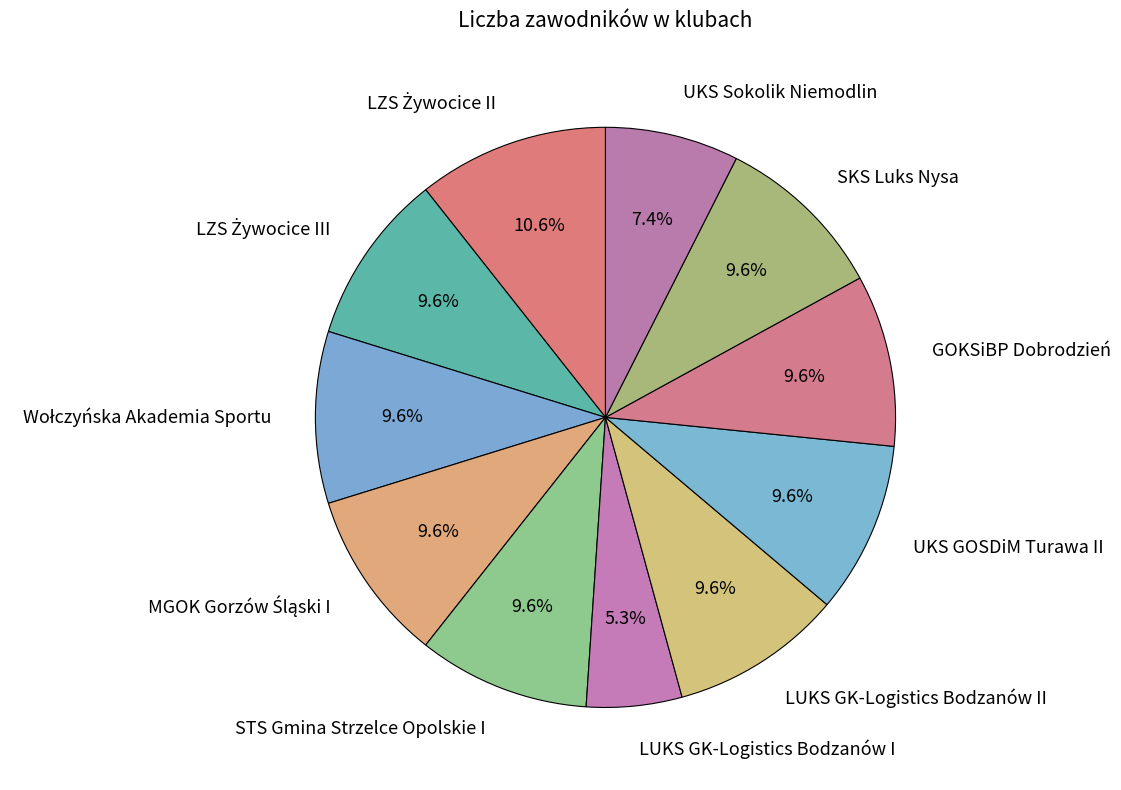

How many slices are in this pie chart?

11